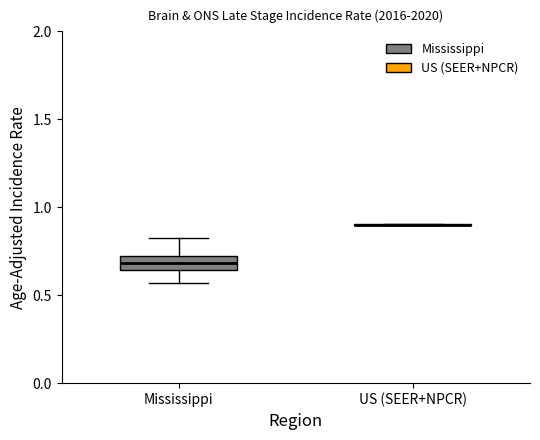

Reading left to right, read every box against the y-axis: the position of its median line, the range the box covers, and the ends of its whiskers. The values are not printed on the chart, so give them approximately, as read against the axis.

Mississippi: median 0.70 (inside the box), box 0.65 to 0.70, whiskers 0.55 to 0.80
US (SEER+NPCR): box collapsed to a line at 0.90, whiskers 0.90 to 0.90